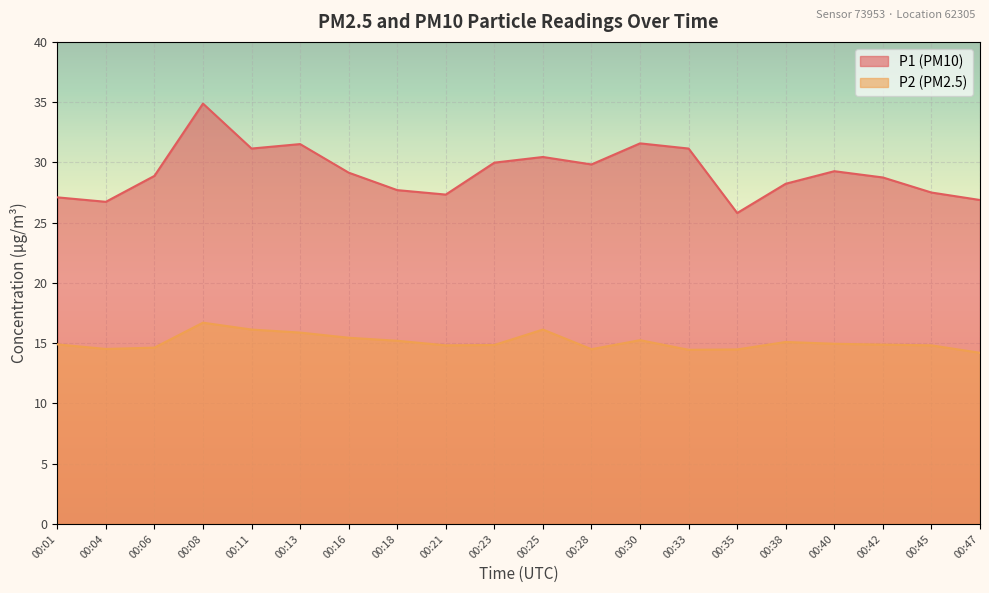

At which label does P2 reach its minimum?

00:47